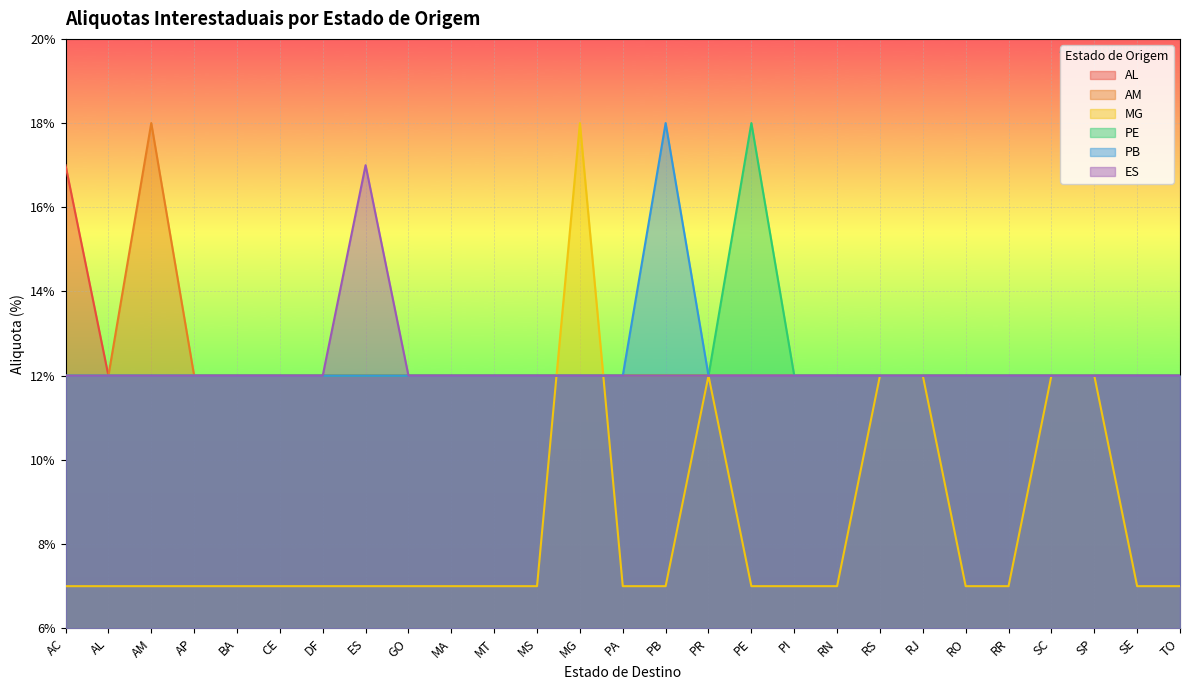

Reading left to right, extract all data points from this chart.

AL: AC=17	AL=12	AM=12	AP=12	BA=12	CE=12	DF=12	ES=12	GO=12	MA=12	MT=12	MS=12	MG=12	PA=12	PB=12	PR=12	PE=12	PI=12	RN=12	RS=12	RJ=12	RO=12	RR=12	SC=12	SP=12	SE=12	TO=12
AM: AC=12	AL=12	AM=18	AP=12	BA=12	CE=12	DF=12	ES=12	GO=12	MA=12	MT=12	MS=12	MG=12	PA=12	PB=12	PR=12	PE=12	PI=12	RN=12	RS=12	RJ=12	RO=12	RR=12	SC=12	SP=12	SE=12	TO=12
MG: AC=7	AL=7	AM=7	AP=7	BA=7	CE=7	DF=7	ES=7	GO=7	MA=7	MT=7	MS=7	MG=18	PA=7	PB=7	PR=12	PE=7	PI=7	RN=7	RS=12	RJ=12	RO=7	RR=7	SC=12	SP=12	SE=7	TO=7
PE: AC=12	AL=12	AM=12	AP=12	BA=12	CE=12	DF=12	ES=12	GO=12	MA=12	MT=12	MS=12	MG=12	PA=12	PB=12	PR=12	PE=18	PI=12	RN=12	RS=12	RJ=12	RO=12	RR=12	SC=12	SP=12	SE=12	TO=12
PB: AC=12	AL=12	AM=12	AP=12	BA=12	CE=12	DF=12	ES=12	GO=12	MA=12	MT=12	MS=12	MG=12	PA=12	PB=18	PR=12	PE=12	PI=12	RN=12	RS=12	RJ=12	RO=12	RR=12	SC=12	SP=12	SE=12	TO=12
ES: AC=12	AL=12	AM=12	AP=12	BA=12	CE=12	DF=12	ES=17	GO=12	MA=12	MT=12	MS=12	MG=12	PA=12	PB=12	PR=12	PE=12	PI=12	RN=12	RS=12	RJ=12	RO=12	RR=12	SC=12	SP=12	SE=12	TO=12